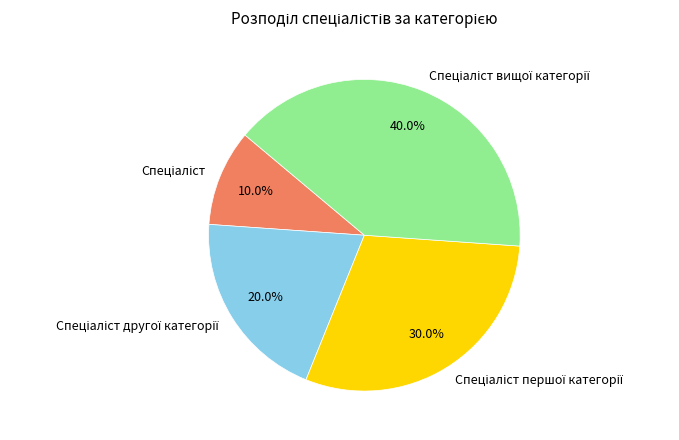

Is there any slice that represents more than half of the pie?

No